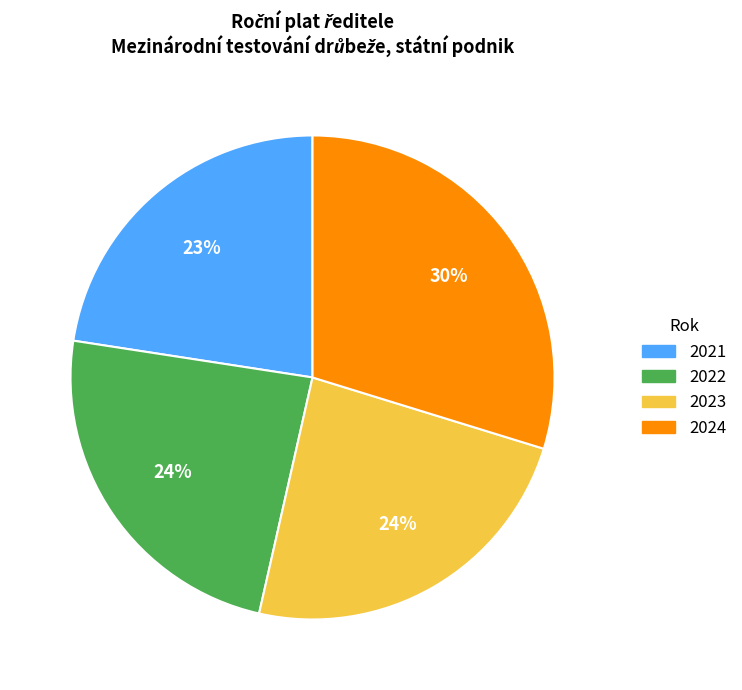

To the nearest percent, what percentage of the pie is 2021?

23%